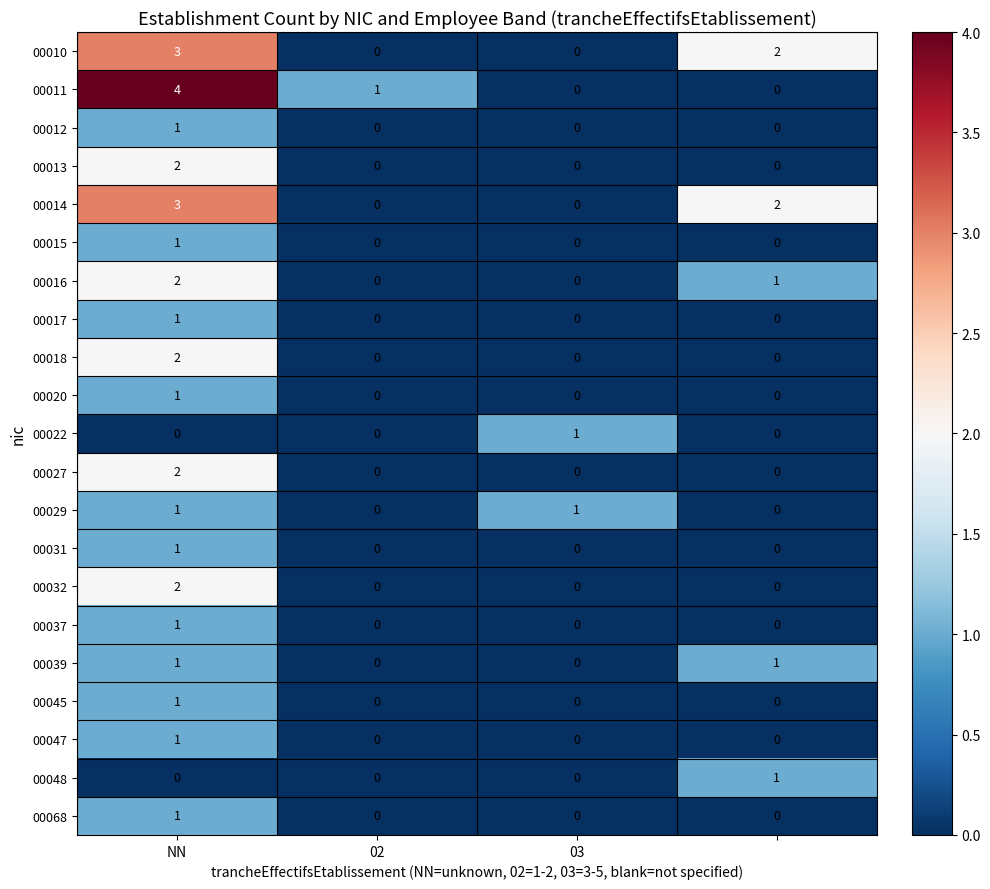

What is the sum of all 00011 values?

5